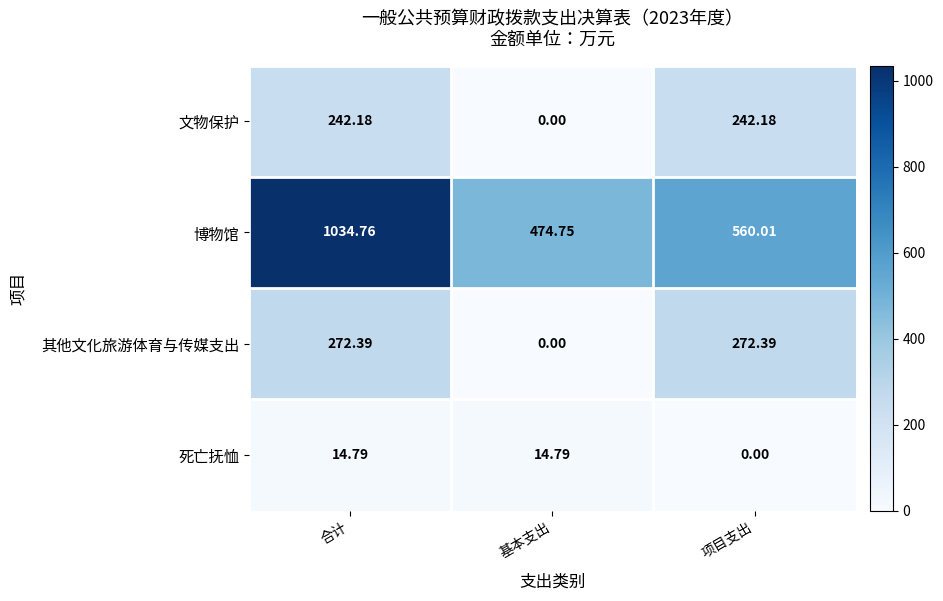

List the series in order of their peak value, highest first.

博物馆, 其他文化旅游体育与传媒支出, 文物保护, 死亡抚恤